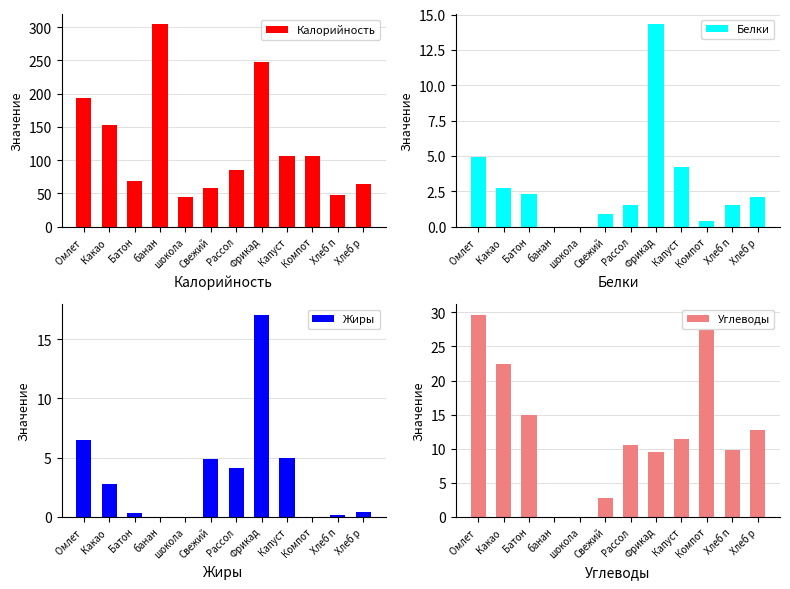

Where does the Углеводы series first go above 11?

Омлет 